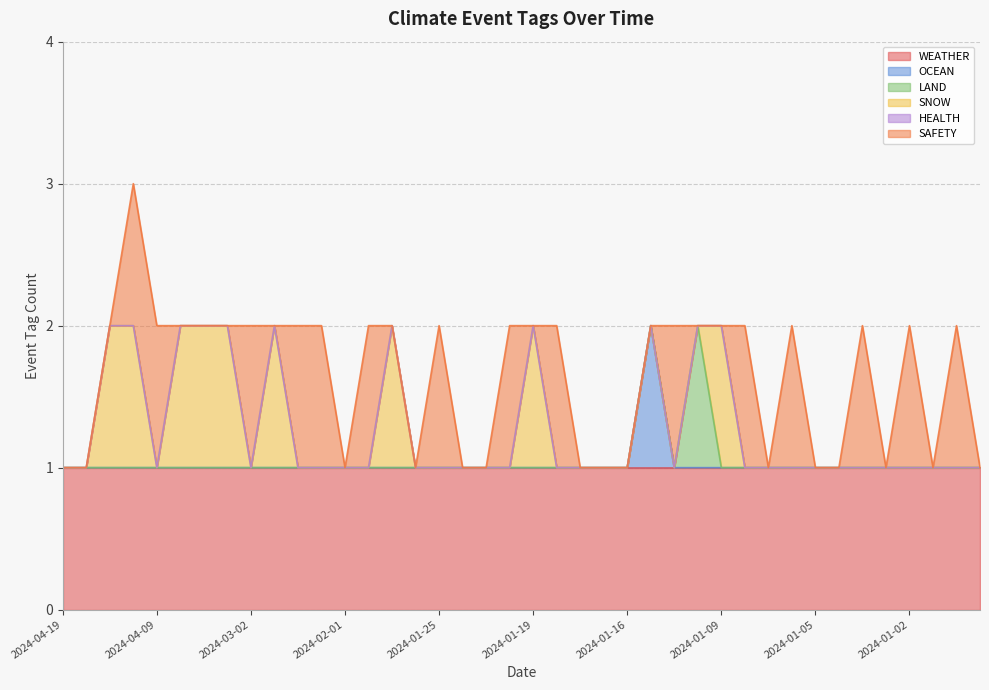

The OCEAN series shows 1 at 2024-03-13. True or false?

False